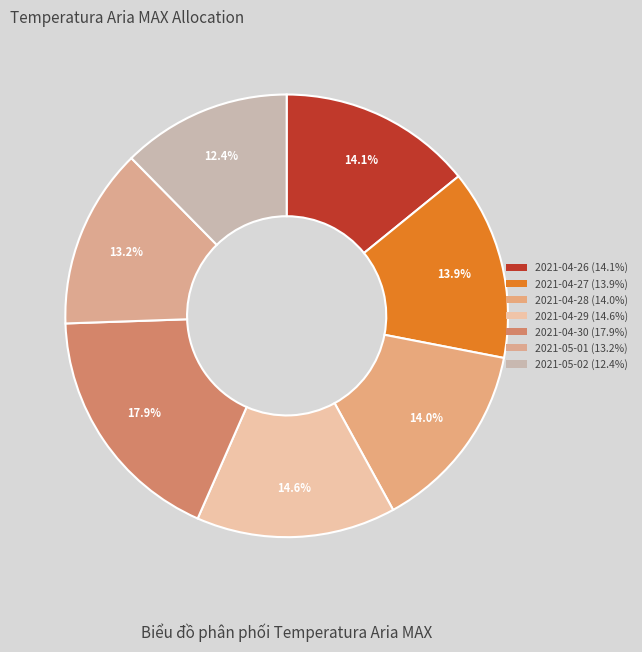

Count the number of slices in the pie.

7